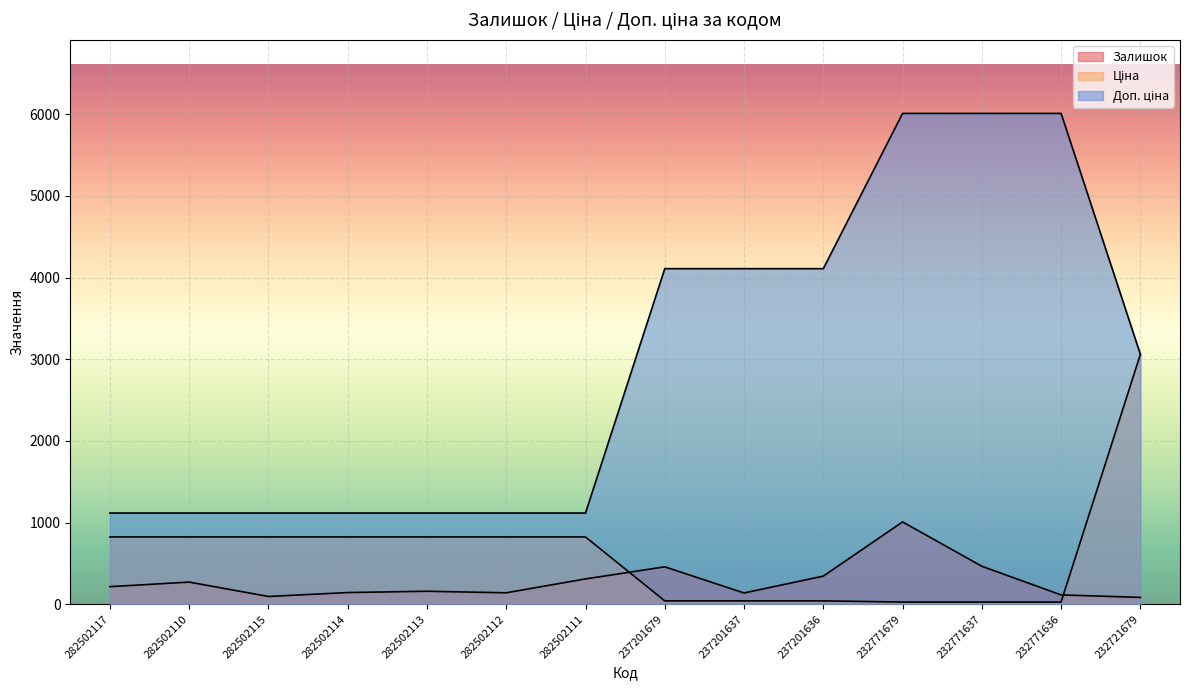

Reading right to left, extract all data points from this chart.

Залишок: 232721679=84.0	232771636=114.0	232771637=465.0	232771679=1008.0	237201636=344.0	237201637=138.0	237201679=458.0	282502111=310.0	282502112=140.0	282502113=159.0	282502114=143.0	282502115=95.0	282502110=271.0	282502117=215.0
Ціна: 232721679=3059.7	232771636=26.7	232771637=26.7	232771679=26.7	237201636=41.1	237201637=41.1	237201679=41.1	282502111=823.9	282502112=823.9	282502113=823.9	282502114=823.9	282502115=823.9	282502110=823.9	282502117=823.9
Доп. ціна: 232721679=3060.0	232771636=6010.0	232771637=6010.0	232771679=6010.0	237201636=4109.0	237201637=4109.0	237201679=4109.0	282502111=1116.5	282502112=1116.5	282502113=1116.5	282502114=1116.5	282502115=1116.5	282502110=1116.5	282502117=1116.5